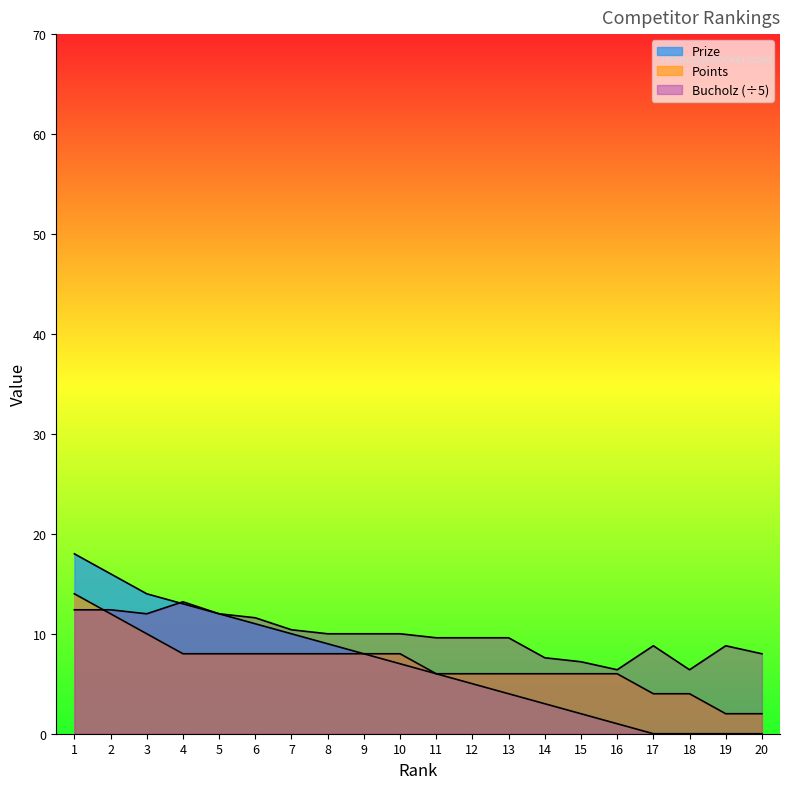

At how many categories does at least one series exceed 8?

15